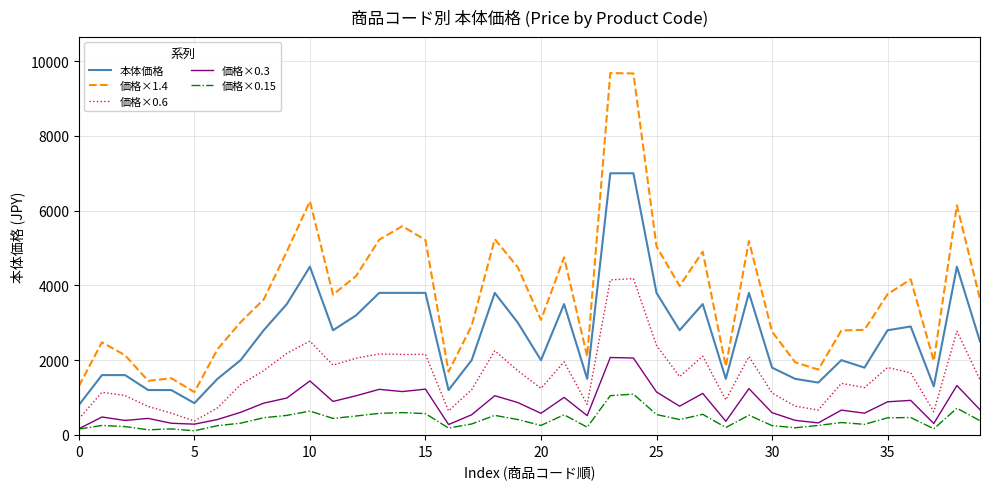

Which series has the widest spread of values?

価格×1.4